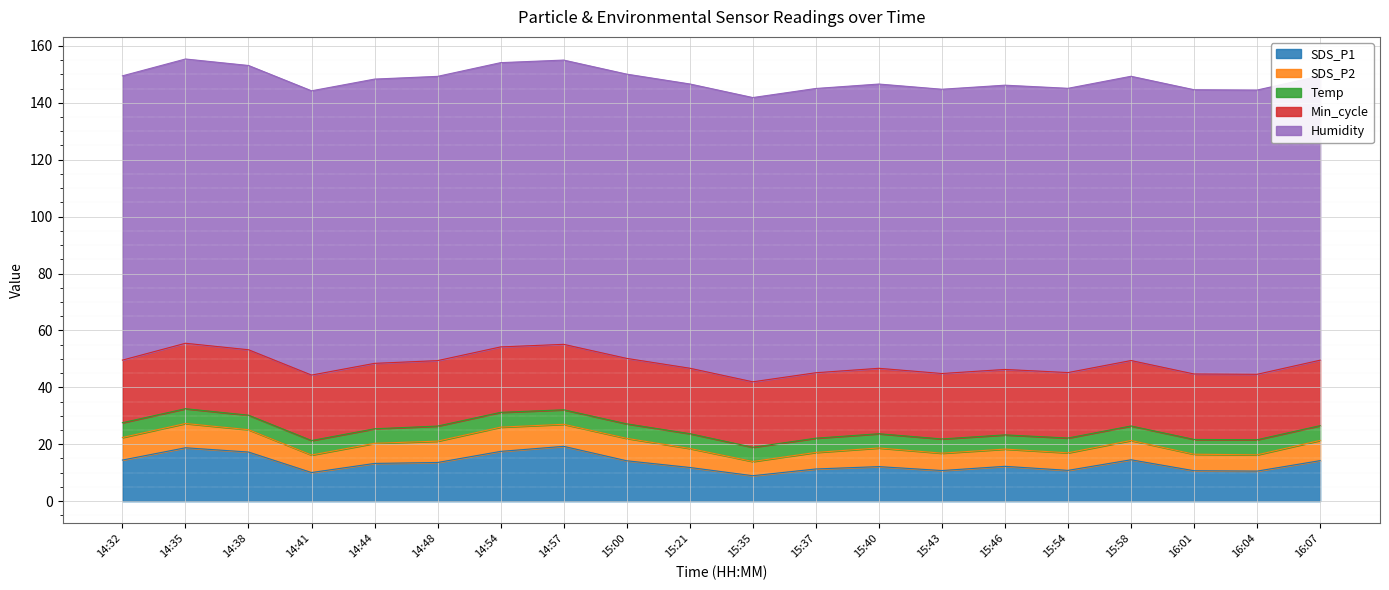

Reading right to left, list all the values displayed in this chart.

SDS_P1: 16:07=14.2	16:04=10.6	16:01=10.7	15:58=14.6	15:54=10.8	15:46=12.2	15:43=10.8	15:40=12.2	15:37=11.3	15:35=8.9	15:21=11.8	15:00=14.2	14:57=19.3	14:54=17.5	14:48=13.6	14:44=13.3	14:41=10.1	14:38=17.3	14:35=18.8	14:32=14.4
SDS_P2: 16:07=7.1	16:04=5.7	16:01=5.8	15:58=6.8	15:54=6.2	15:46=6.0	15:43=6.1	15:40=6.5	15:37=5.8	15:35=5.0	15:21=6.7	15:00=7.9	14:57=7.8	14:54=8.5	14:48=7.5	14:44=7.1	14:41=6.2	14:38=7.8	14:35=8.5	14:32=7.9
Temp: 16:07=5.2	16:04=5.3	16:01=5.2	15:58=5.1	15:54=5.2	15:46=5.0	15:43=5.0	15:40=5.0	15:37=5.0	15:35=5.0	15:21=5.2	15:00=5.1	14:57=5.1	14:54=5.2	14:48=5.3	14:44=5.1	14:41=5.1	14:38=5.1	14:35=5.2	14:32=5.2
Min_cycle: 16:07=23.0	16:04=23.0	16:01=23.0	15:58=23.0	15:54=23.0	15:46=23.0	15:43=23.0	15:40=23.0	15:37=23.0	15:35=23.0	15:21=23.0	15:00=23.0	14:57=23.0	14:54=23.0	14:48=23.0	14:44=23.0	14:41=23.0	14:38=23.0	14:35=23.0	14:32=22.0
Humidity: 16:07=99.9	16:04=99.9	16:01=99.9	15:58=99.9	15:54=99.9	15:46=99.9	15:43=99.9	15:40=99.9	15:37=99.9	15:35=99.9	15:21=99.9	15:00=99.9	14:57=99.9	14:54=99.9	14:48=99.9	14:44=99.9	14:41=99.9	14:38=99.9	14:35=99.9	14:32=99.9